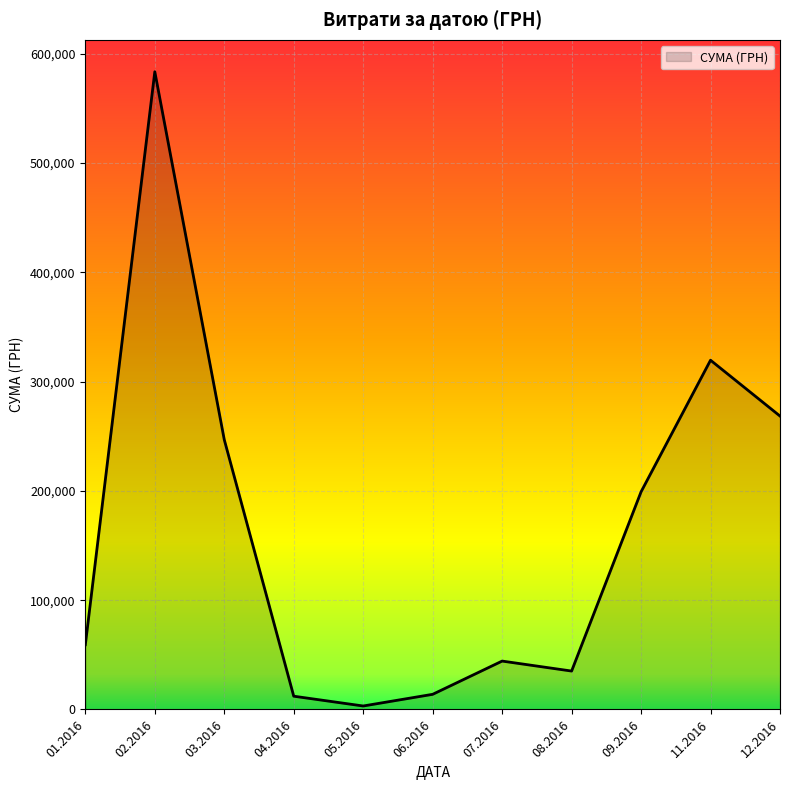

The value at 09.2016 is 327687.7. True or false?

False